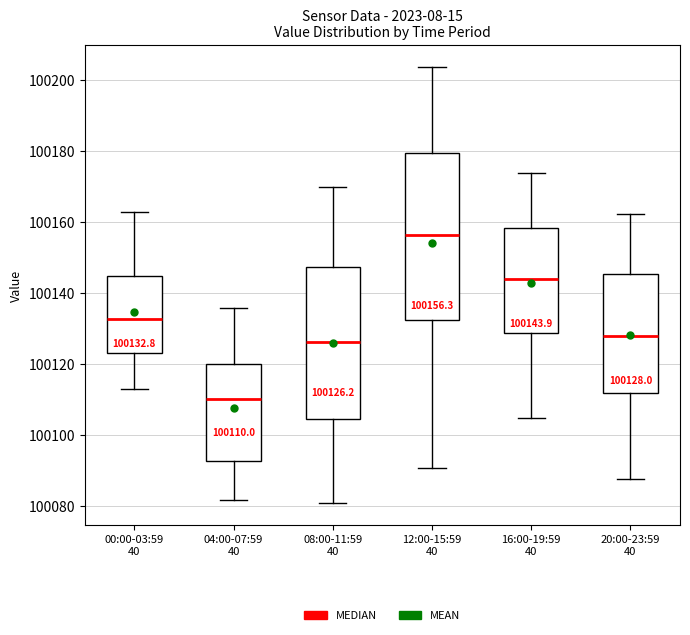

Which box has the highest median line?

12:00-15:59 40